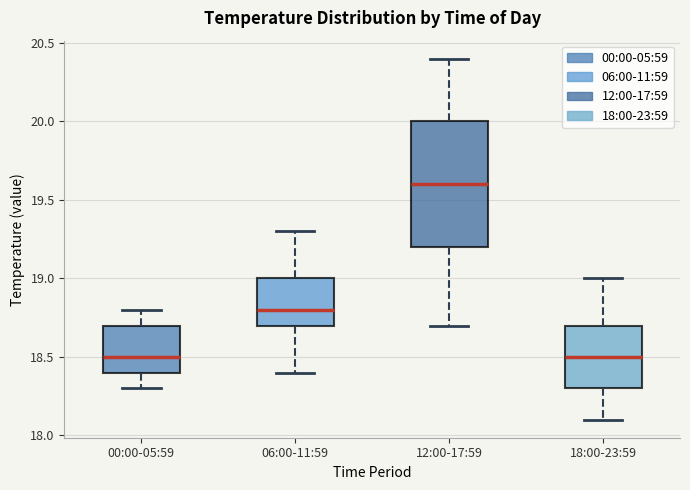

Which box has the highest median line?

12:00-17:59